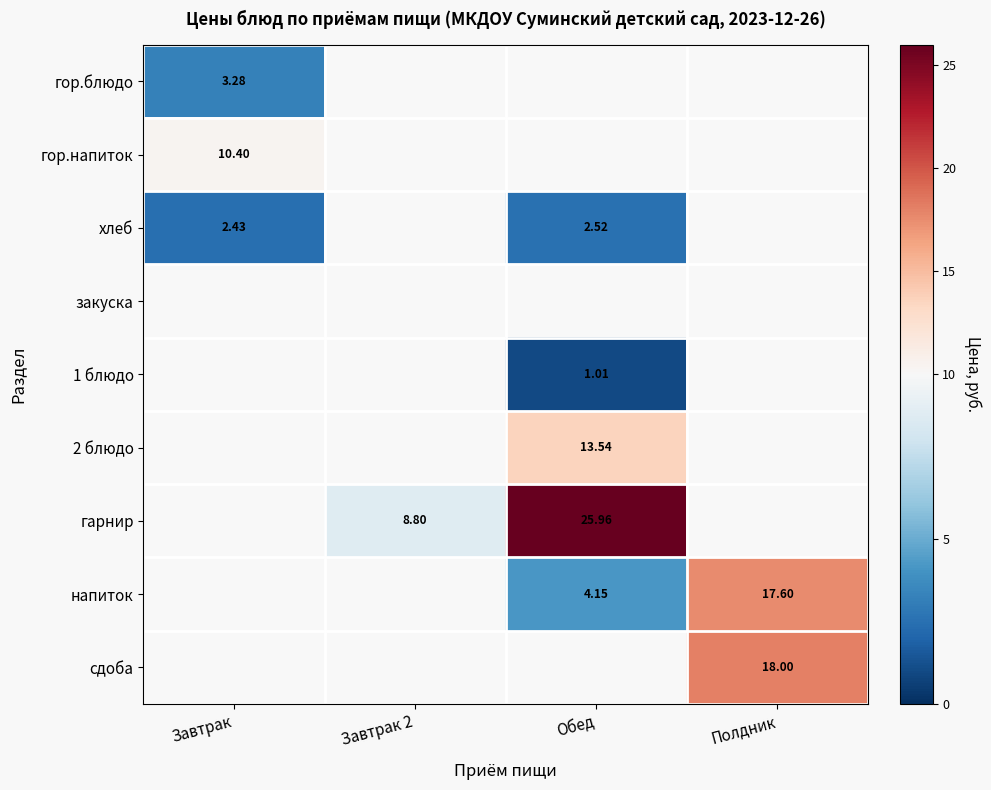

How many categories are shown in the chart?

4